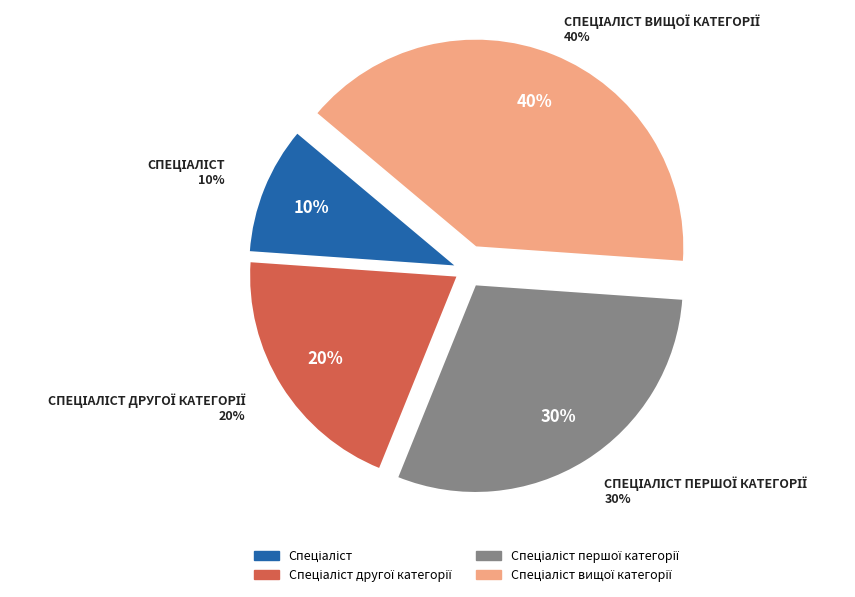

True or false: Спеціаліст першої категорії accounts for 44% of the total.

False